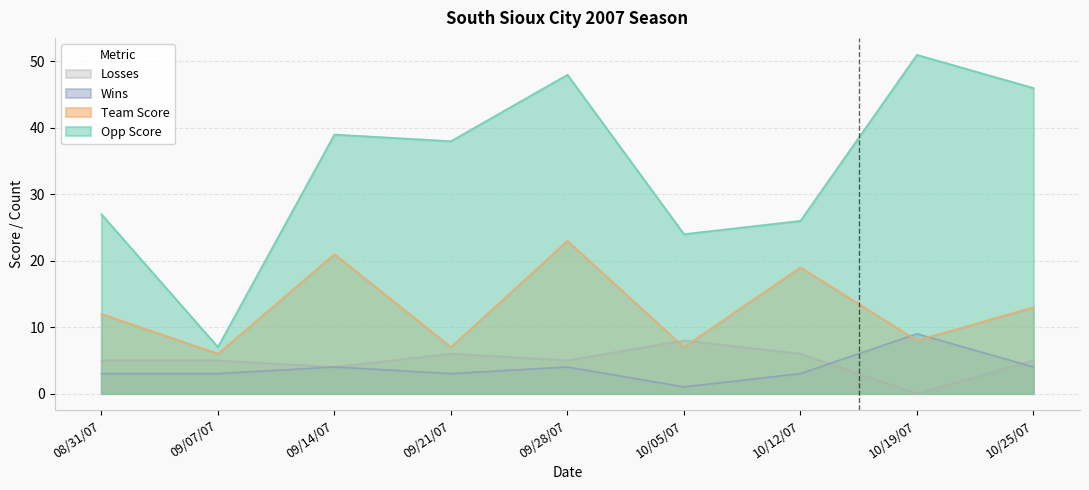

Reading right to left, transcribe all the data shown in this chart.

Opp Score: 10/25/07=46	10/19/07=51	10/12/07=26	10/05/07=24	09/28/07=48	09/21/07=38	09/14/07=39	09/07/07=7	08/31/07=27
Team Score: 10/25/07=13	10/19/07=8	10/12/07=19	10/05/07=7	09/28/07=23	09/21/07=7	09/14/07=21	09/07/07=6	08/31/07=12
Wins: 10/25/07=4	10/19/07=9	10/12/07=3	10/05/07=1	09/28/07=4	09/21/07=3	09/14/07=4	09/07/07=3	08/31/07=3
Losses: 10/25/07=5	10/19/07=0	10/12/07=6	10/05/07=8	09/28/07=5	09/21/07=6	09/14/07=4	09/07/07=5	08/31/07=5